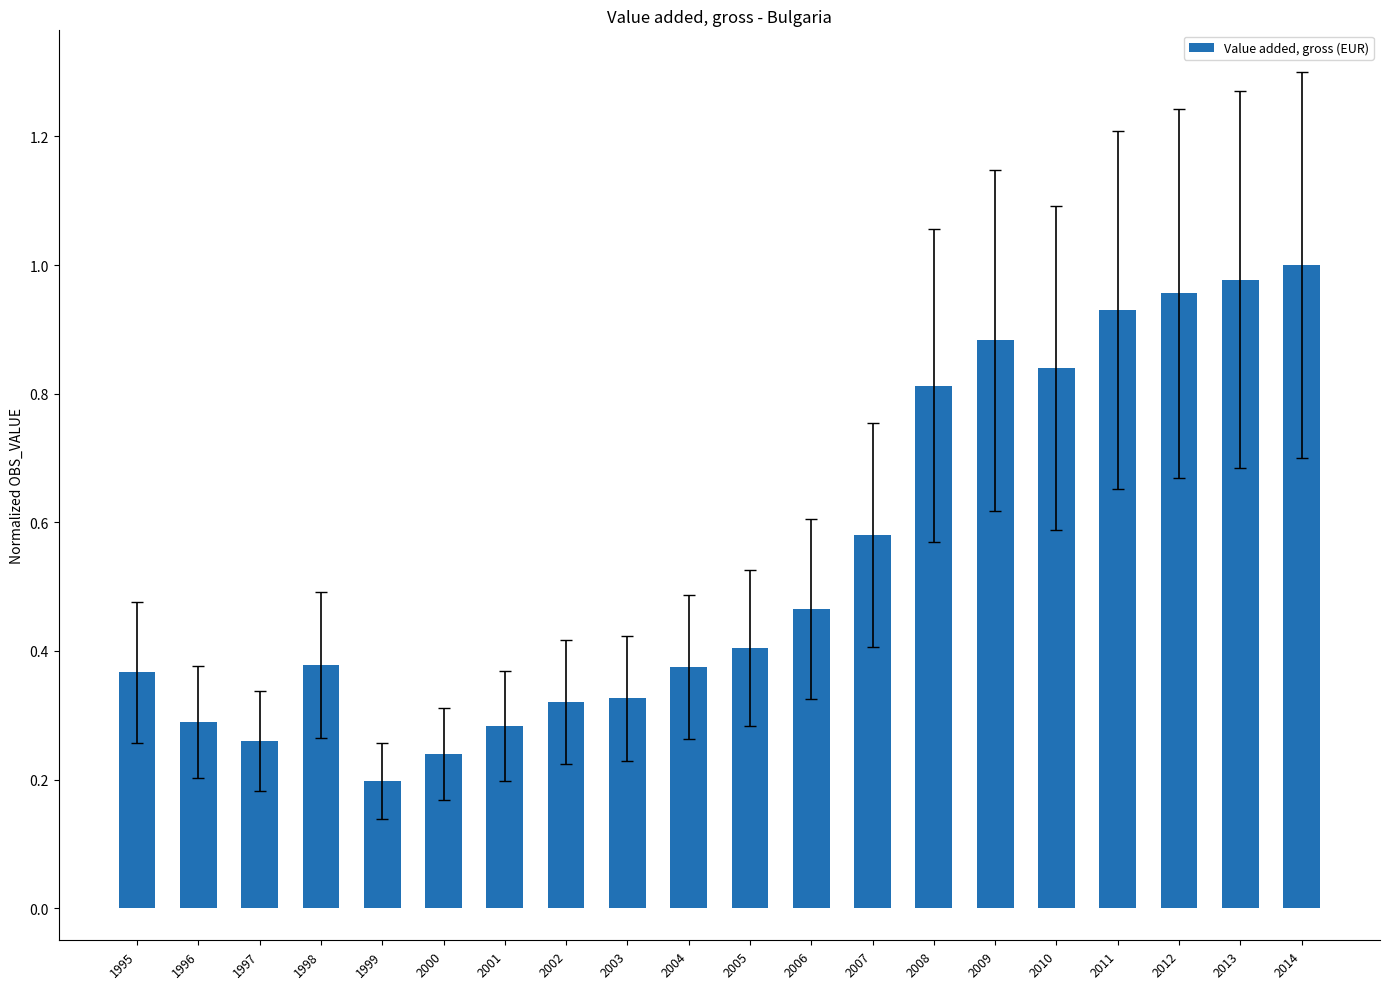

What is the sum of all values?

10.9